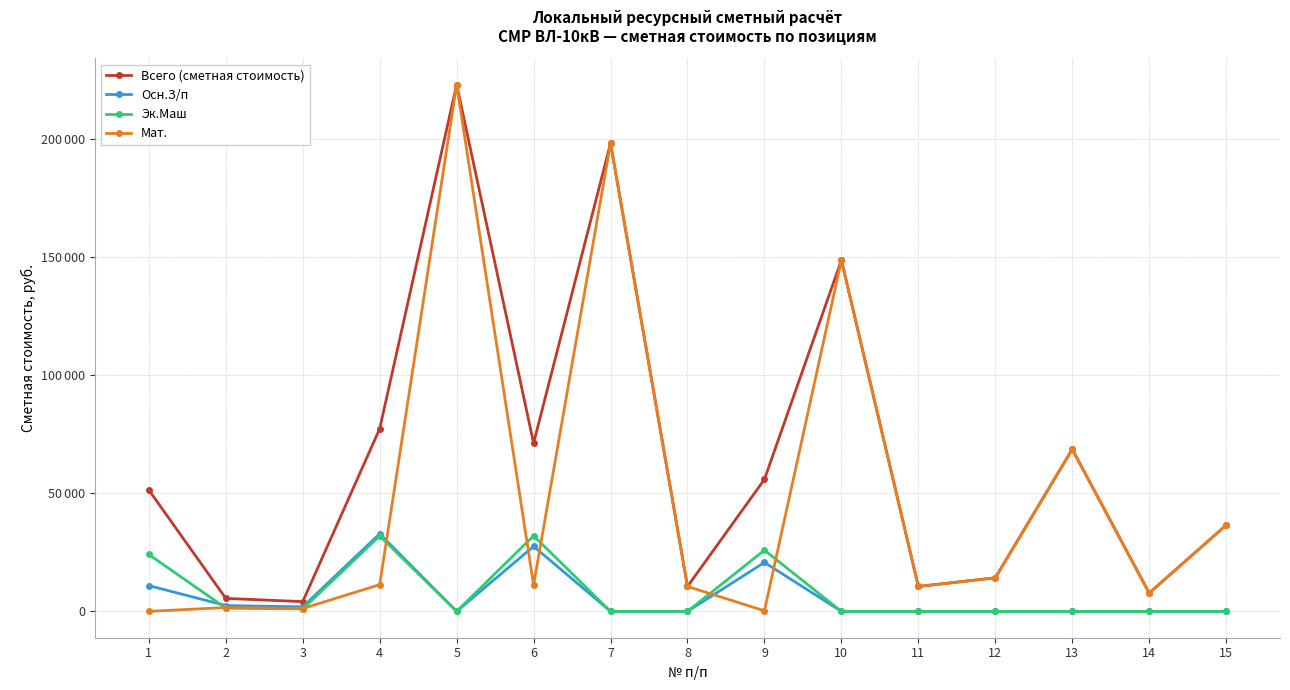

Does the chart have visible grid lines?

Yes